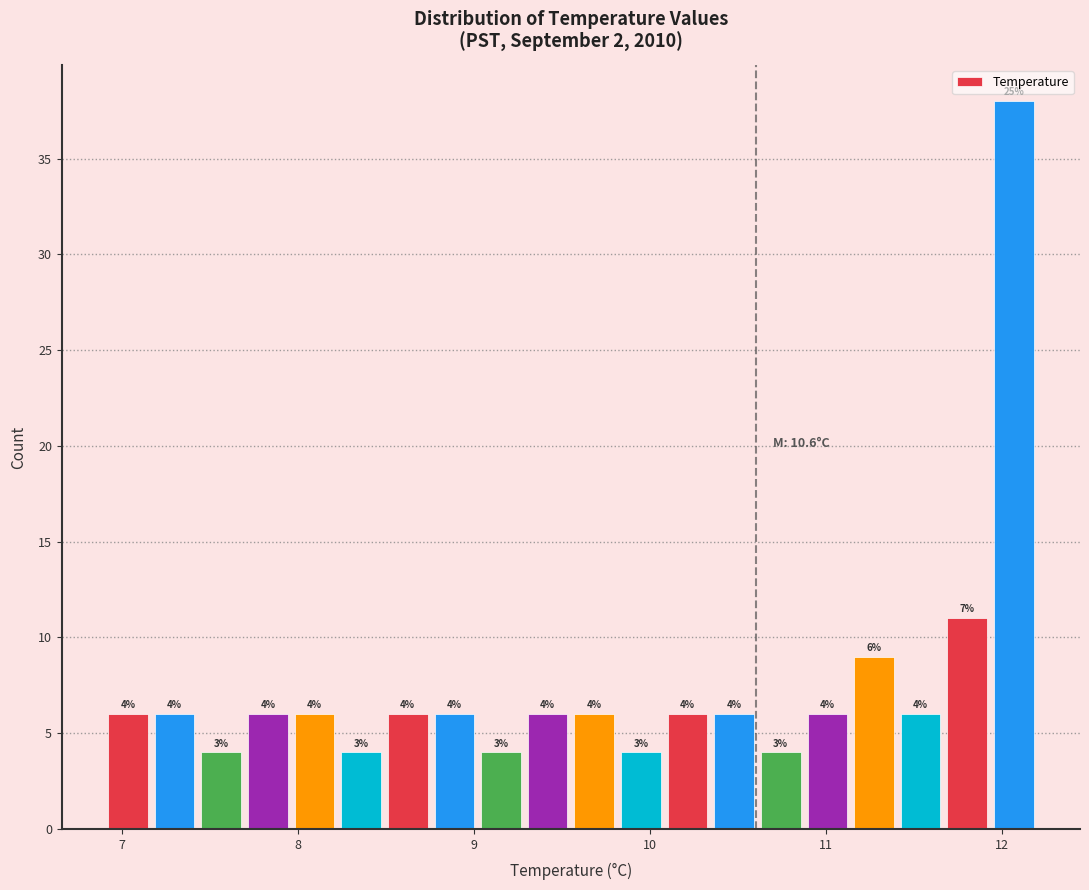

Read against the x-axis, roughly where is the centre of the tallest bar?

12.1